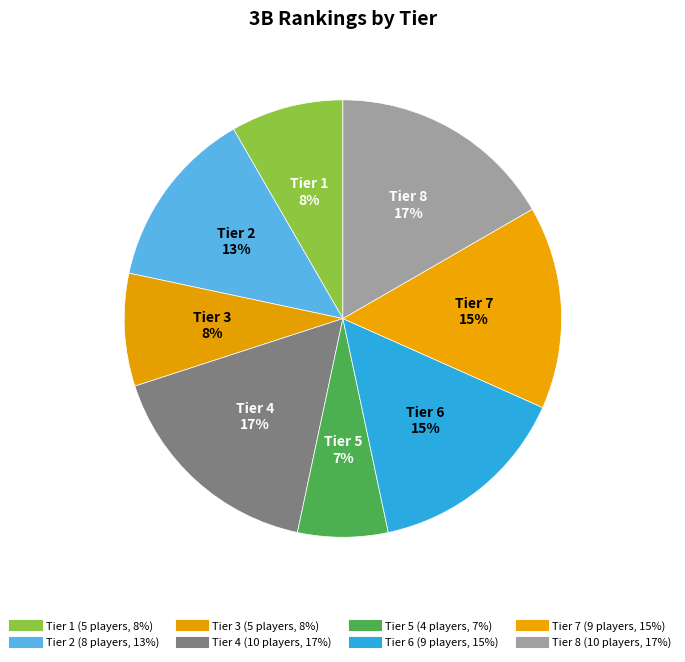

To the nearest percent, what portion does Tier 4 represent?

17%